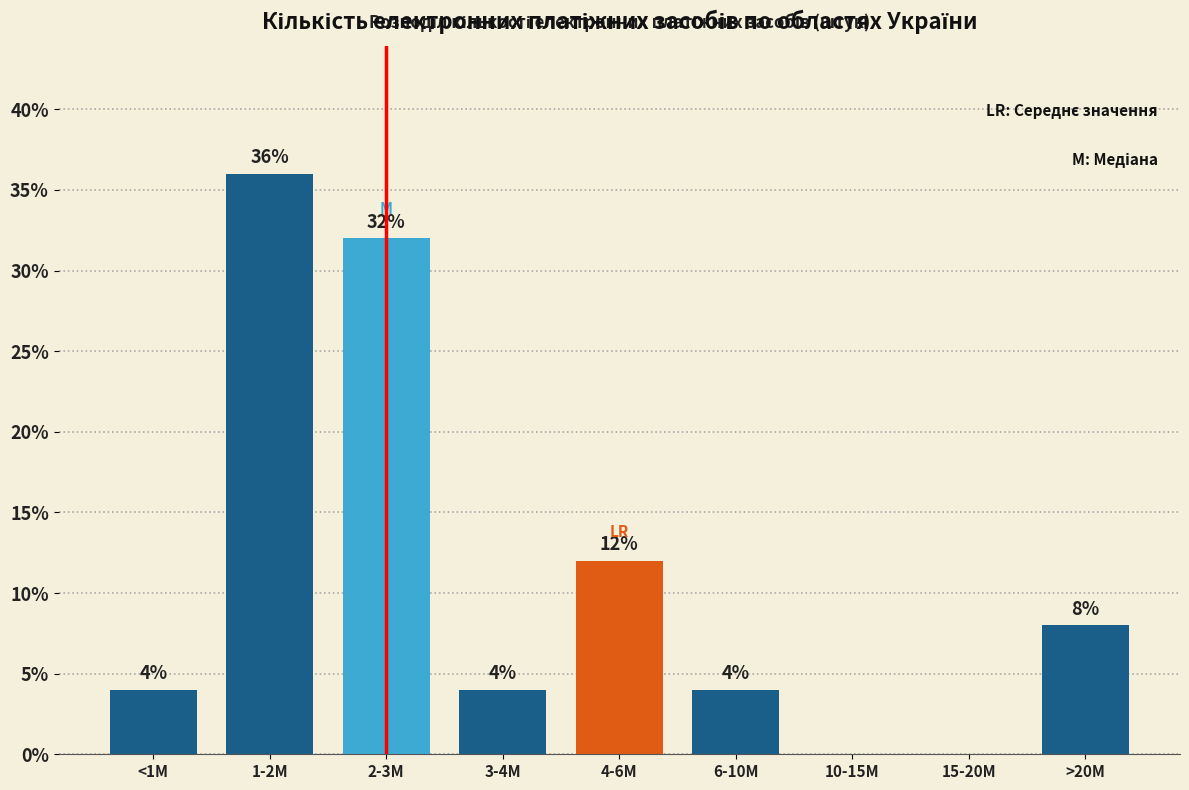

Reading left to right, extract all data points from this chart.

<1M=4	1-2M=36	2-3M=32	3-4M=4	4-6M=12	6-10M=4	10-15M=0	15-20M=0	>20M=8